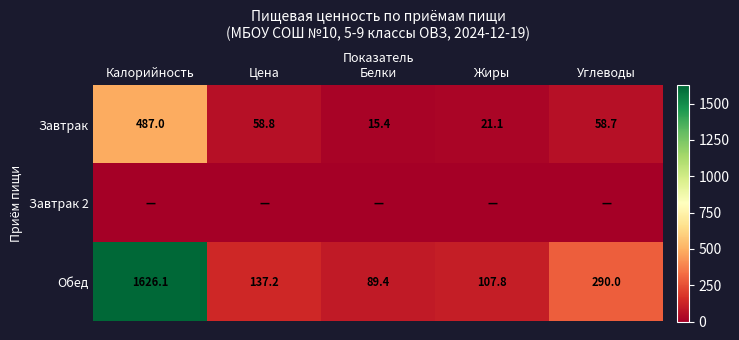

What is the sum of all Завтрак values?

641.0